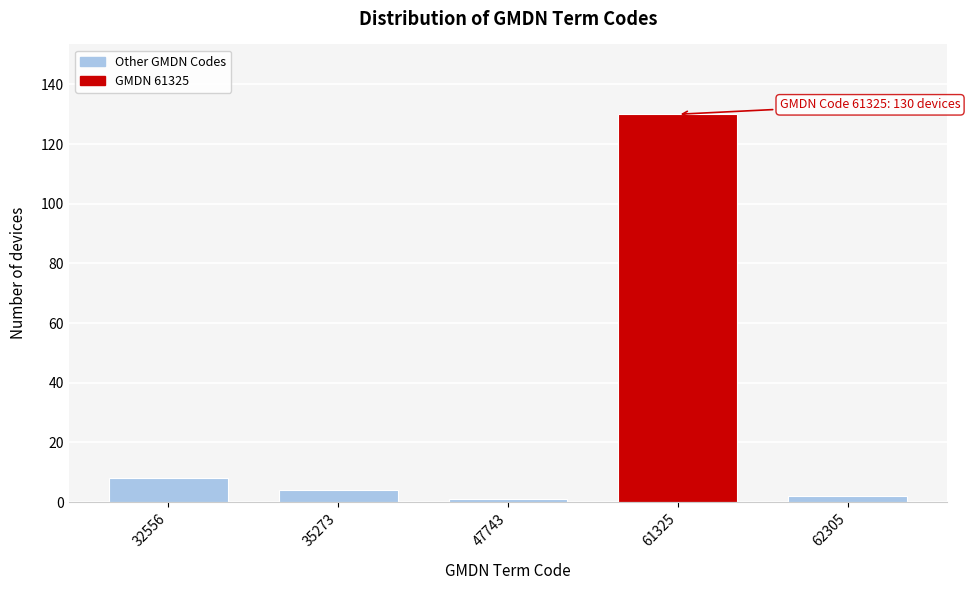

Reading left to right, transcribe all the data shown in this chart.

8	4	1	130	2